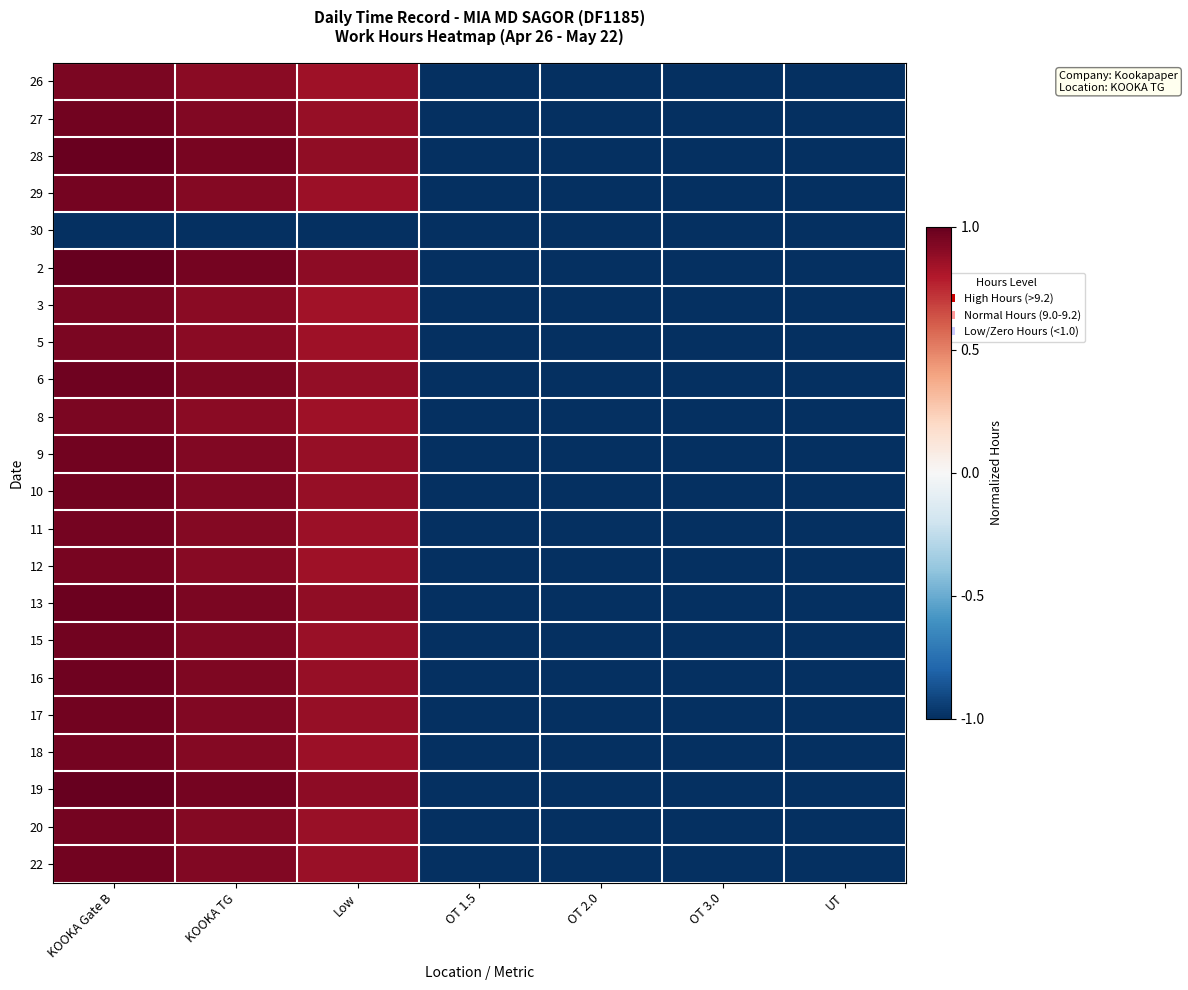

What is the difference between the highest and lowest values at KOOKA TG?

2.0